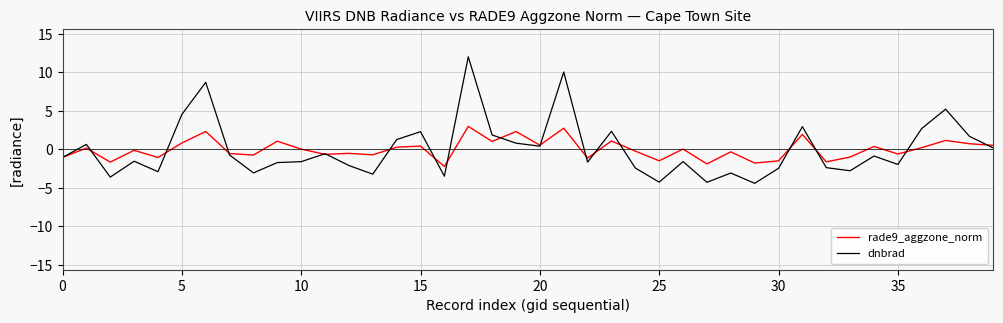

After their last crossing, which series has the higher values: dnbrad or rade9_aggzone_norm?

rade9_aggzone_norm